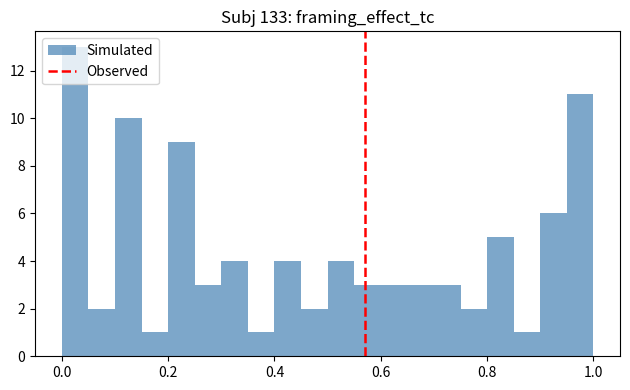

Read against the x-axis, roughly where is the centre of the tallest bar?

0.02